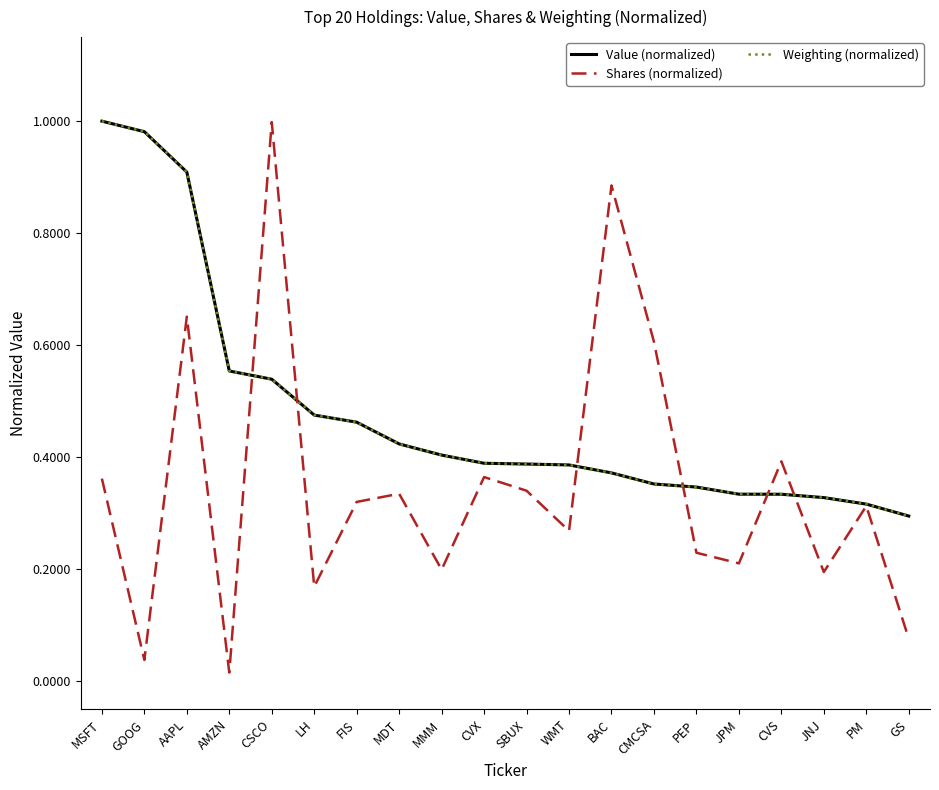

What position from the left is AAPL?

3